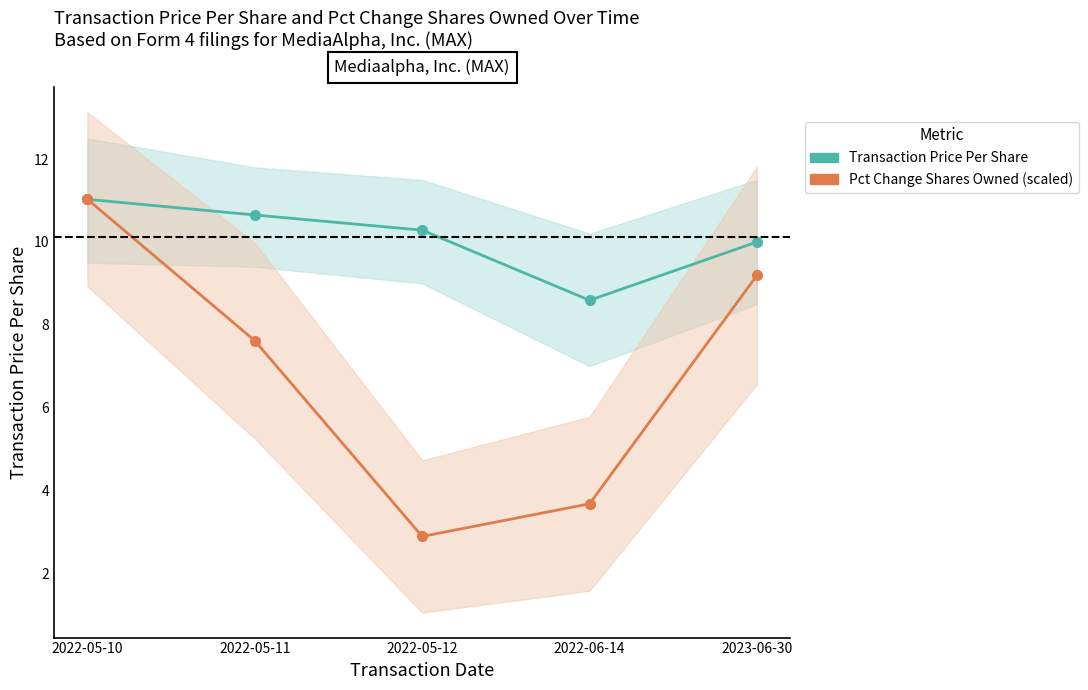

How many values in the Transaction Price Per Share series exceed 10?

3